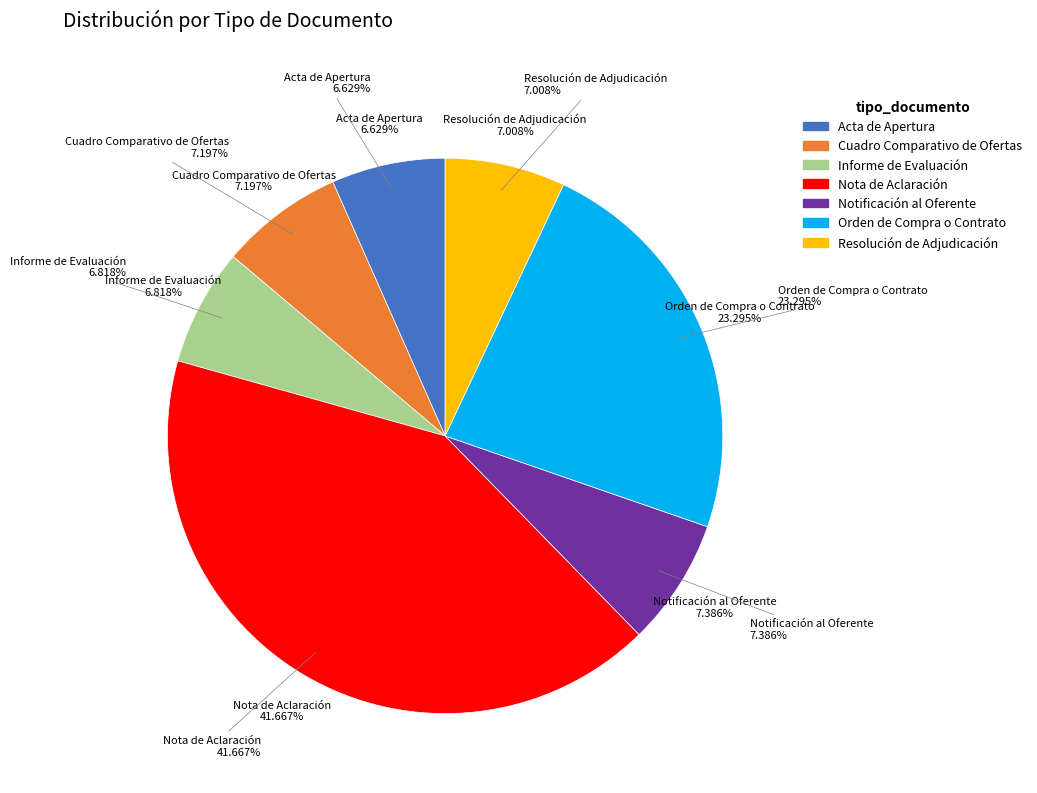

What is the ratio of the value at Informe de Evaluación to the value at Resolución de Adjudicación?

1.0